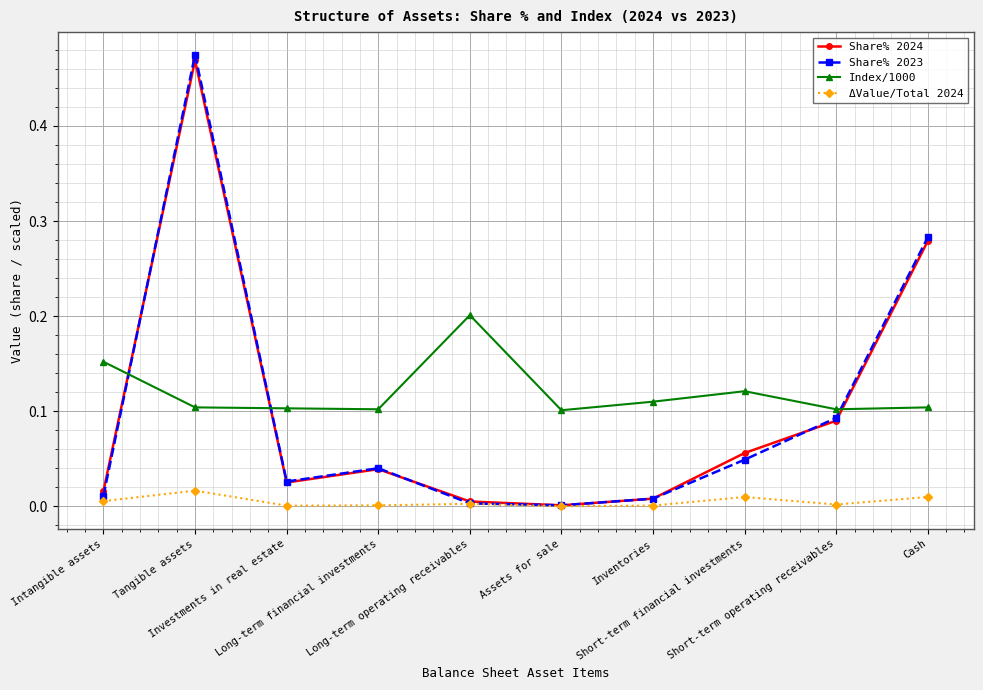

Which series has the widest spread of values?

Share% 2023